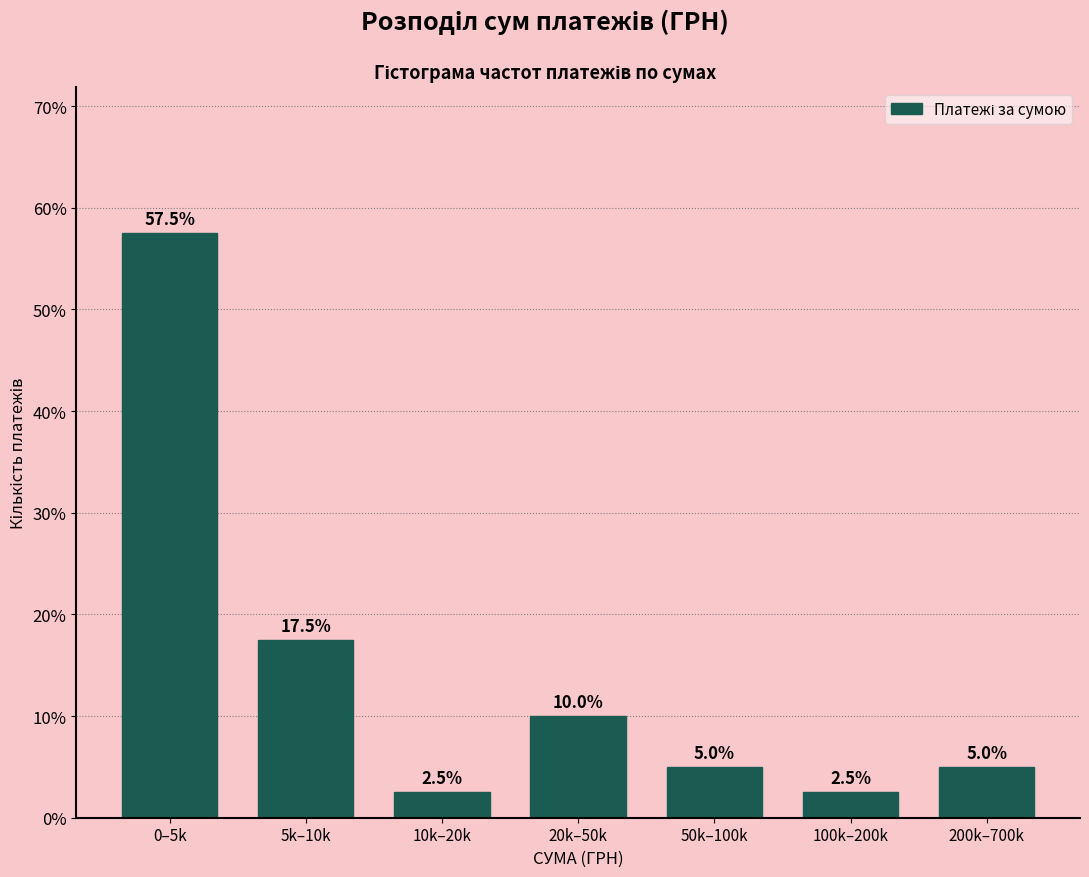

Reading right to left, extract all data points from this chart.

200k–700k=5.0	100k–200k=2.5	50k–100k=5.0	20k–50k=10.0	10k–20k=2.5	5k–10k=17.5	0–5k=57.5